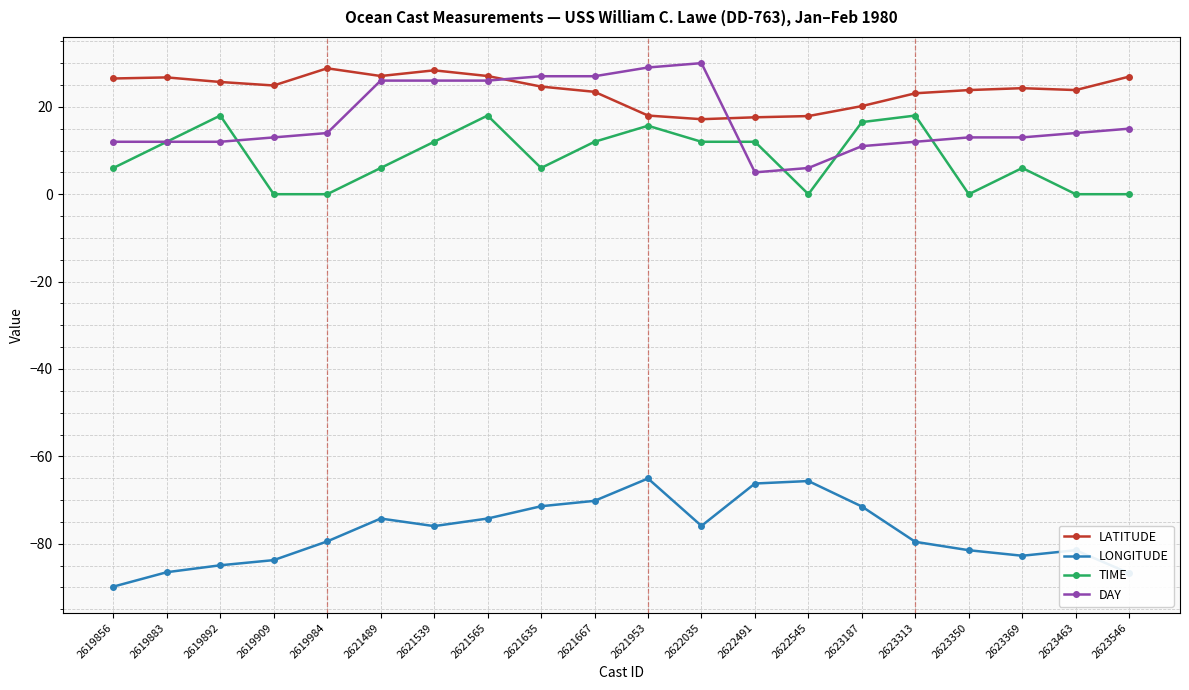

What are all the series names shown in the legend?

LATITUDE, LONGITUDE, TIME, DAY